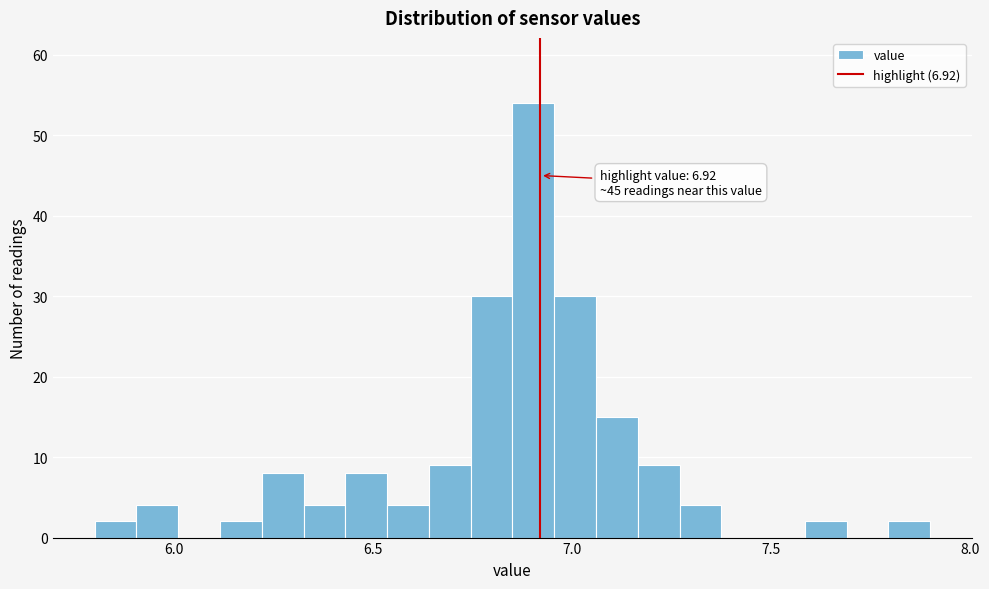

Around what value on the x-axis is the tallest bar? Give the approximate position of its centre, as read against the axis.

6.90